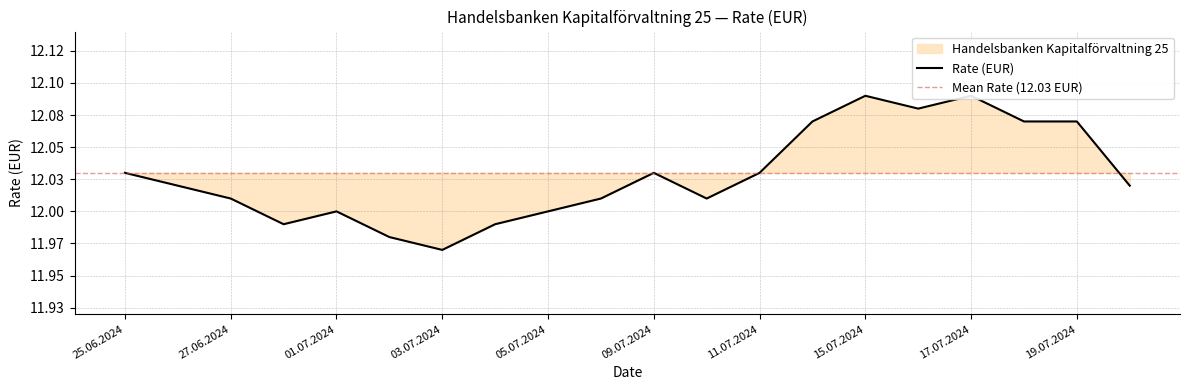

What is the approximate value at 10.07.2024?

12.0